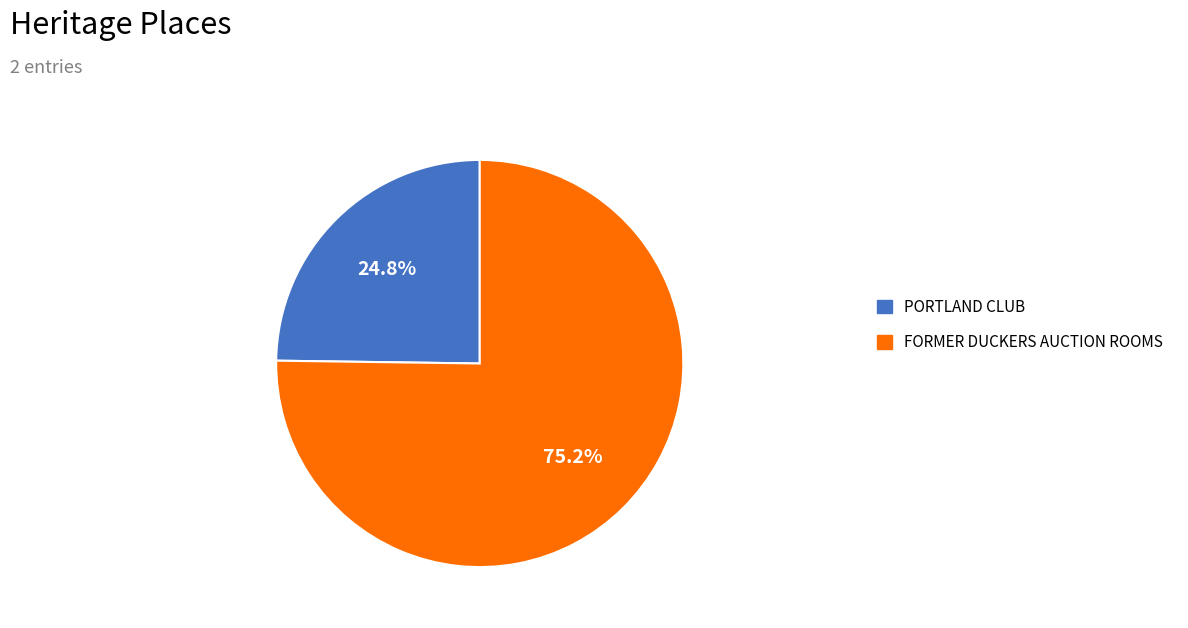

Count the number of slices in the pie.

2